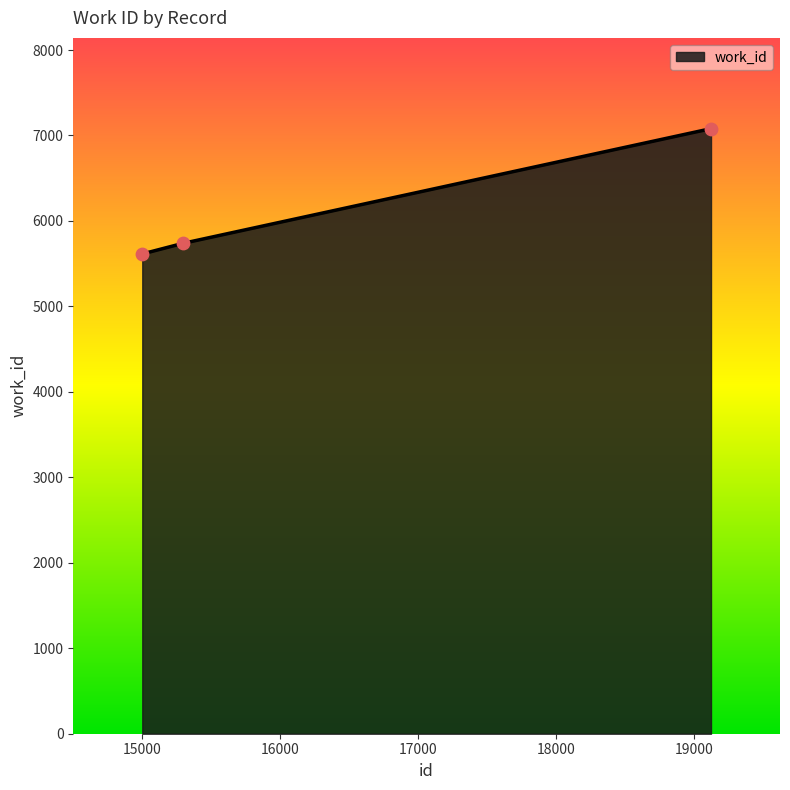

What is the smallest value displayed?

5614